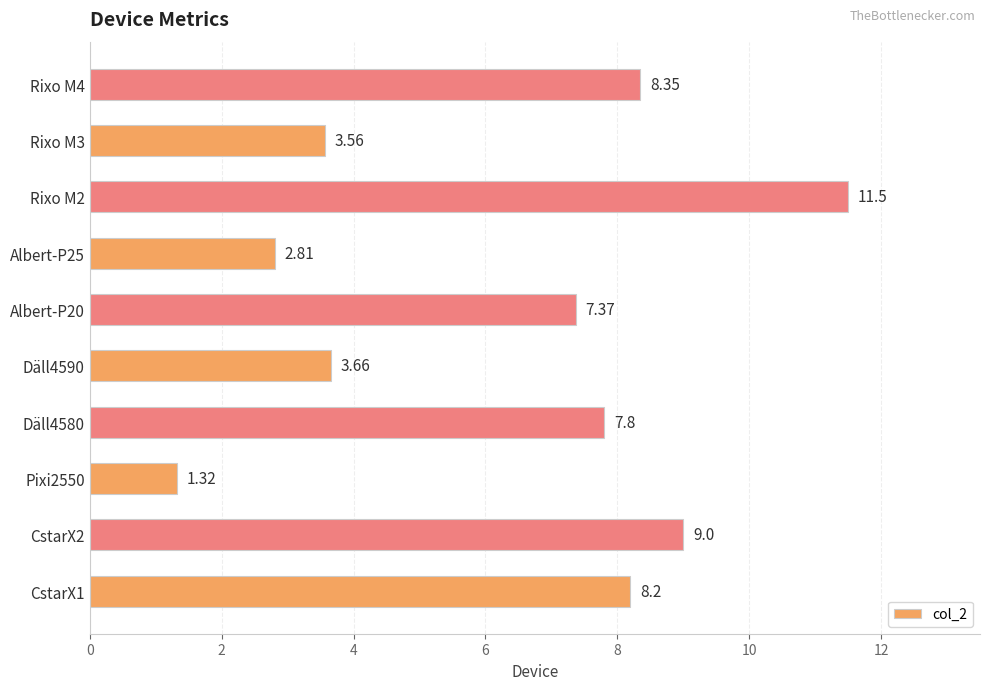

List the labels in order of value, largest first.

Rixo M2, CstarX2, Rixo M4, CstarX1, Däll4580, Albert-P20, Däll4590, Rixo M3, Albert-P25, Pixi2550